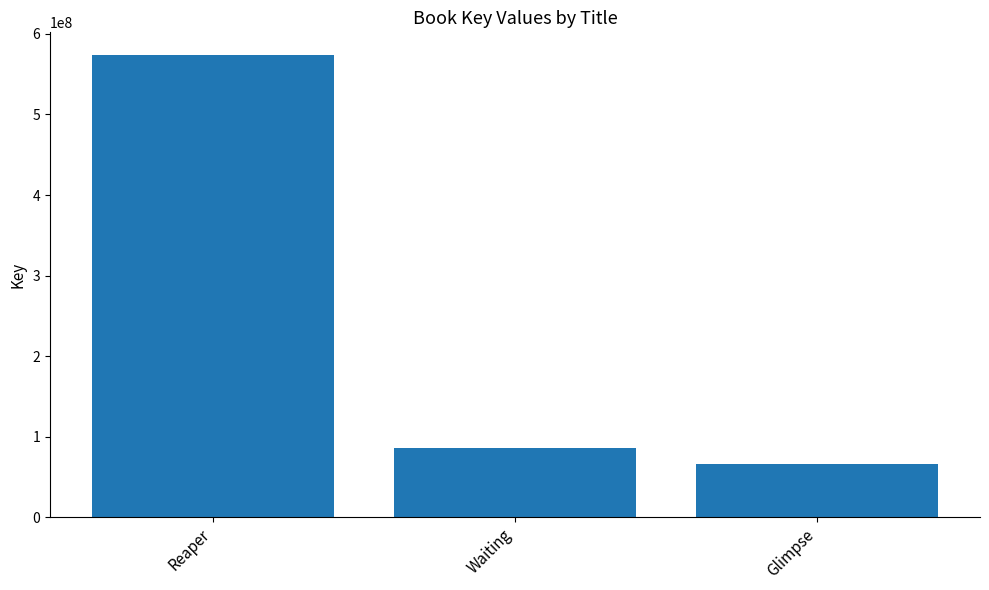

List the labels in order of value, largest first.

Reaper, Waiting, Glimpse